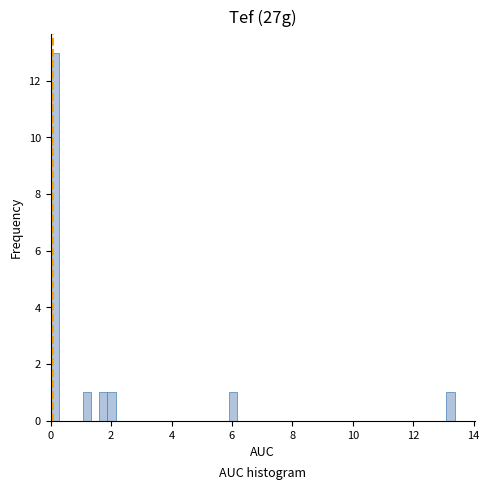

Read against the x-axis, roughly where is the centre of the tallest bar?

0.2